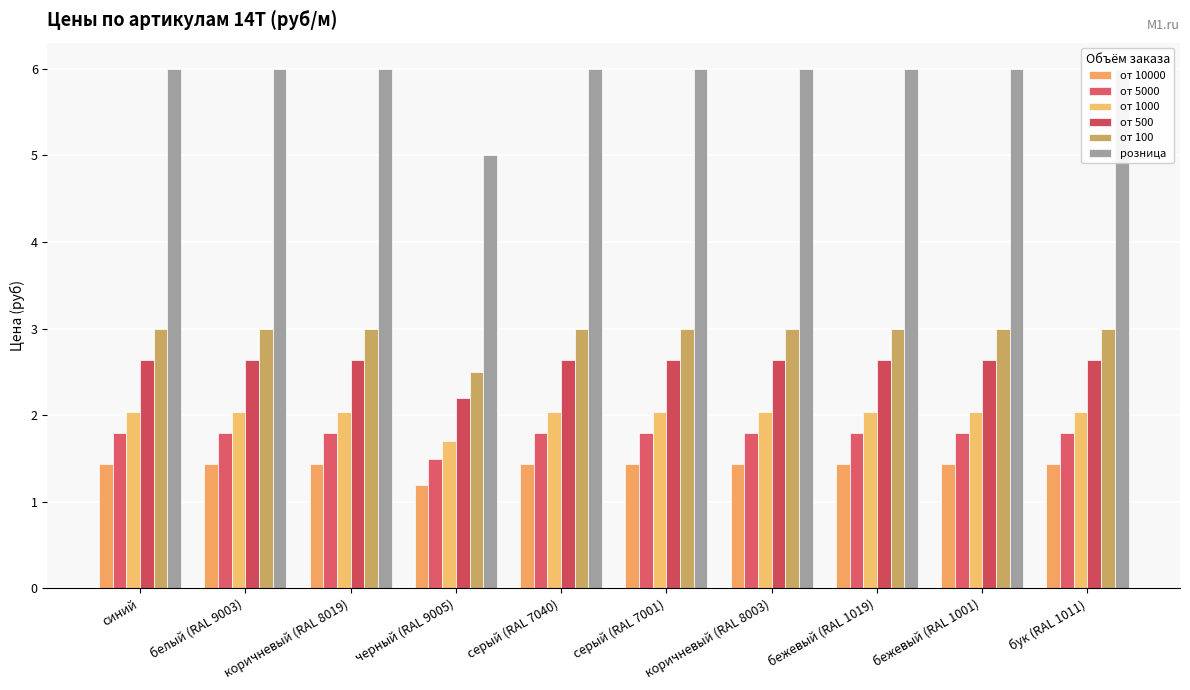

What is the spread (max minus min) of values at бежевый (RAL 1019)?

4.6